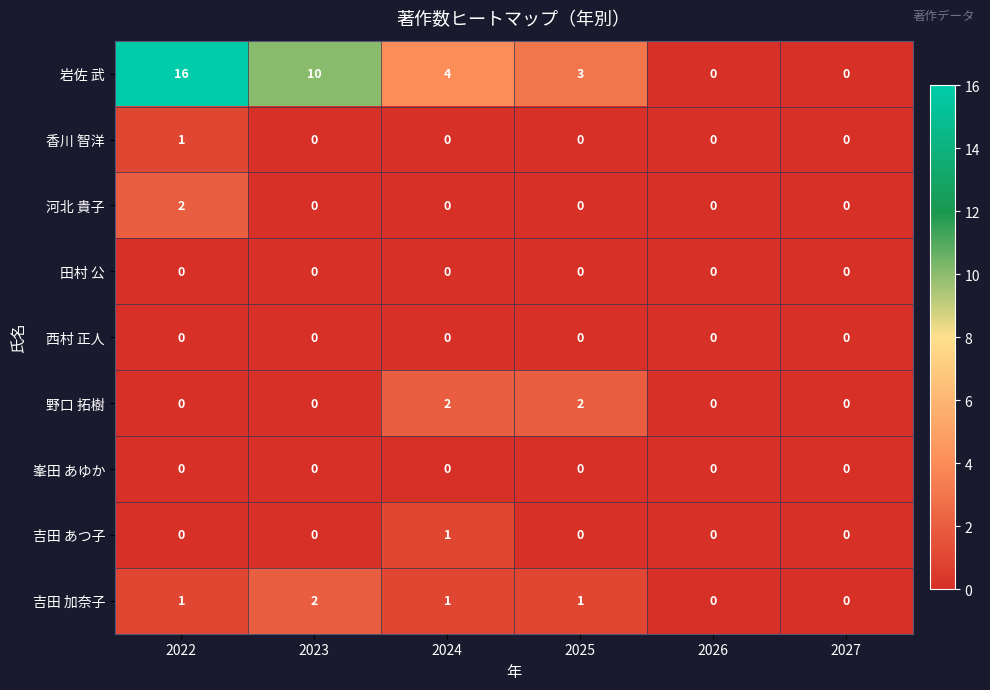

Which series has the largest total across all categories?

岩佐 武